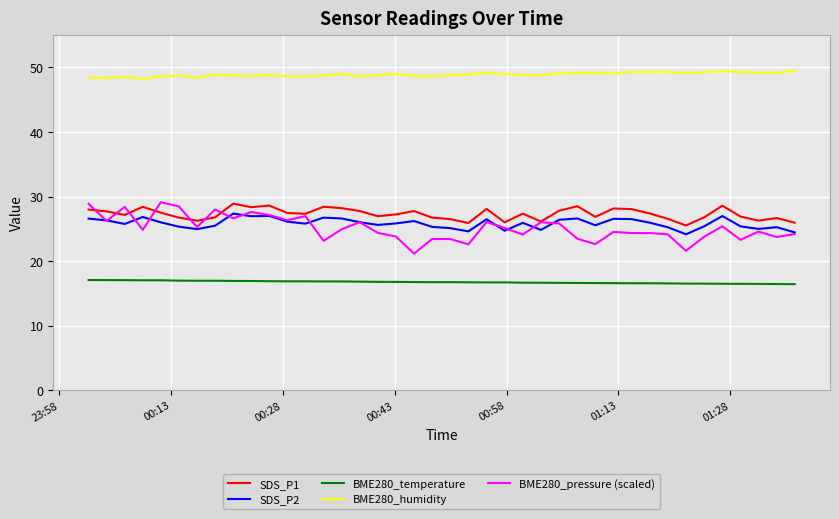

What is the average value of the BME280_humidity series?

48.9